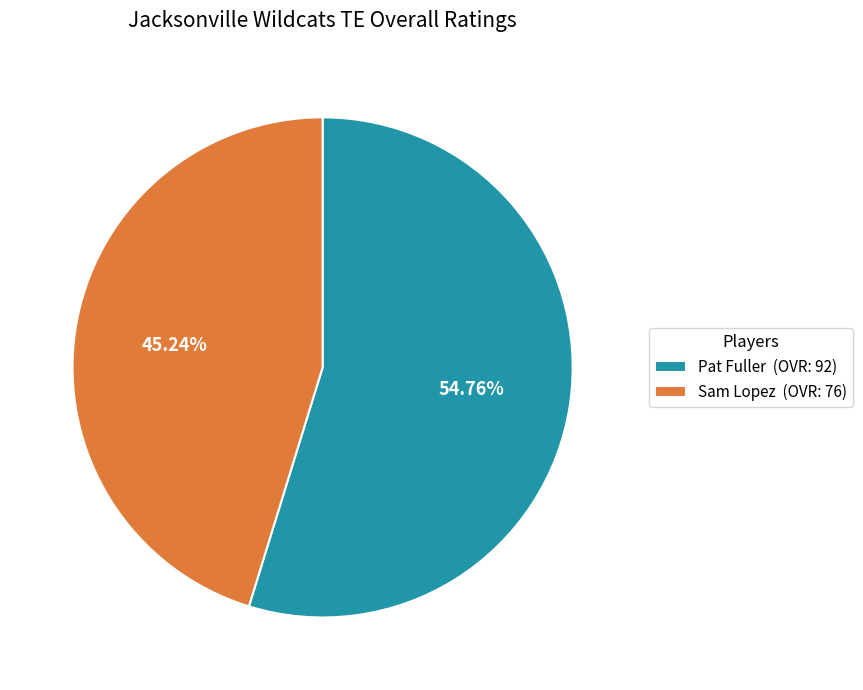

Which slice is the smallest?

Sam Lopez